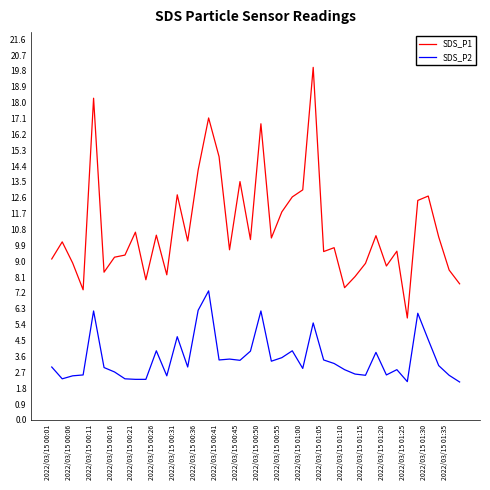

What is the highest value of the SDS_P2 series?

7.3